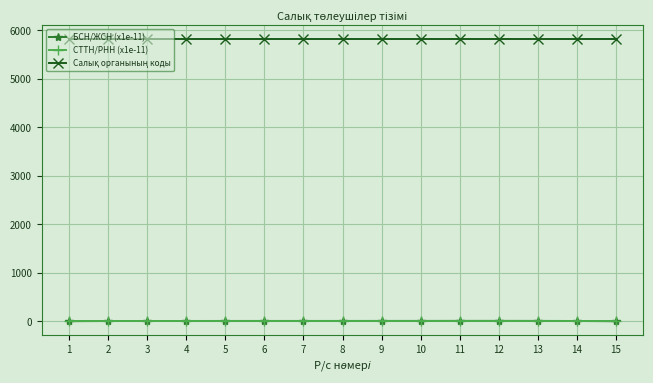

Which series has the largest range (max minus min)?

БСН/ЖСН (x1e-11)